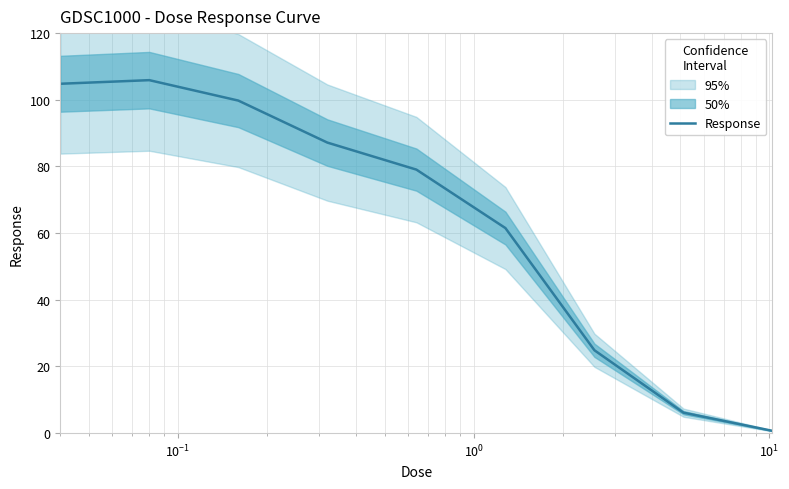

What is the smallest value displayed?

0.7